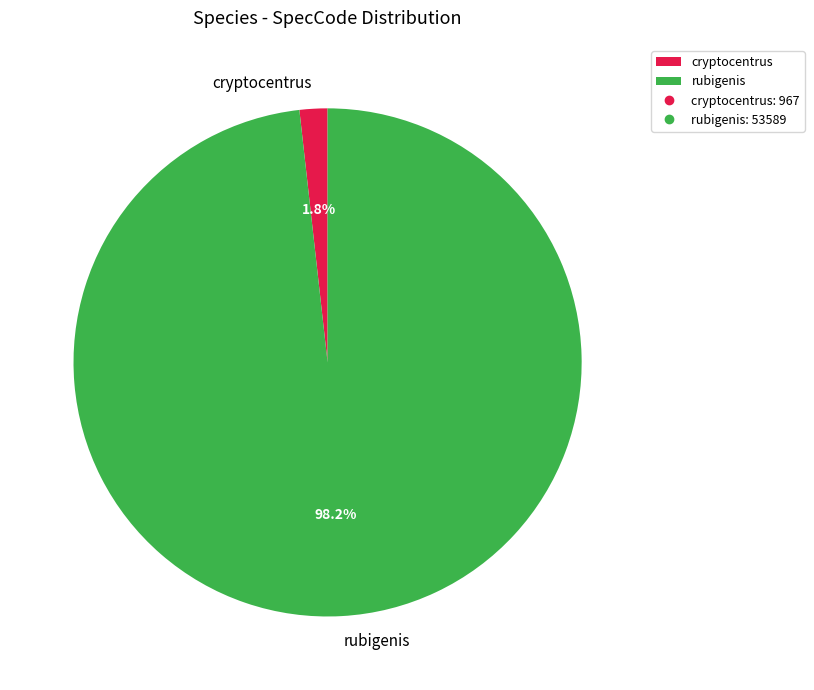

What percentage is the rubigenis slice, to the nearest percent?

98%